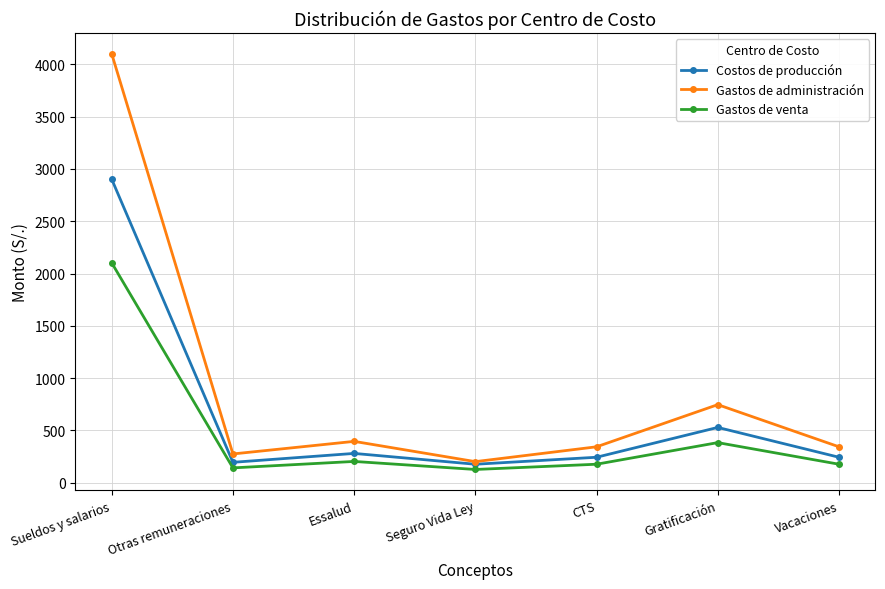

Is it true that Gastos de administración equals 334.6 at Seguro Vida Ley?

False